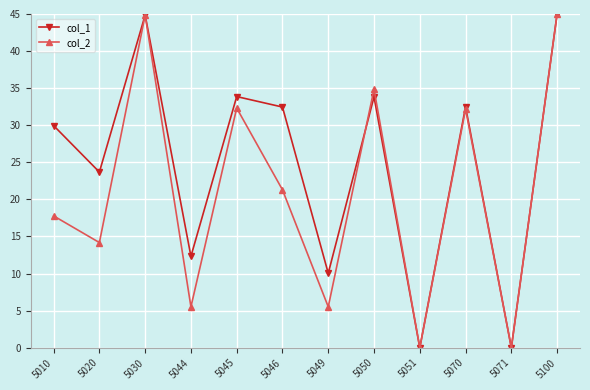

Which series has the largest total across all categories?

col_1